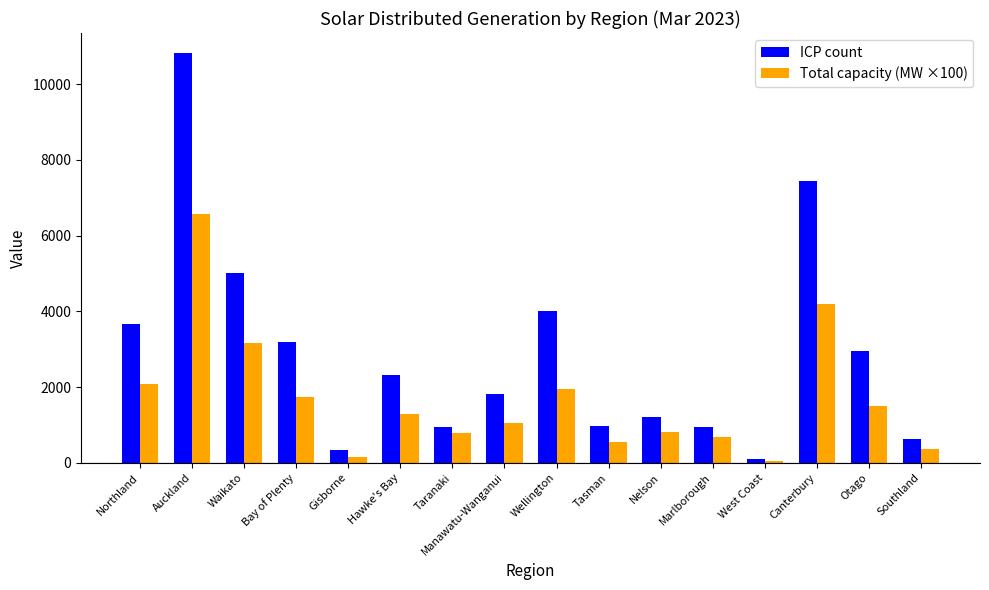

What is the total value across all series at Marlborough?

1639.0